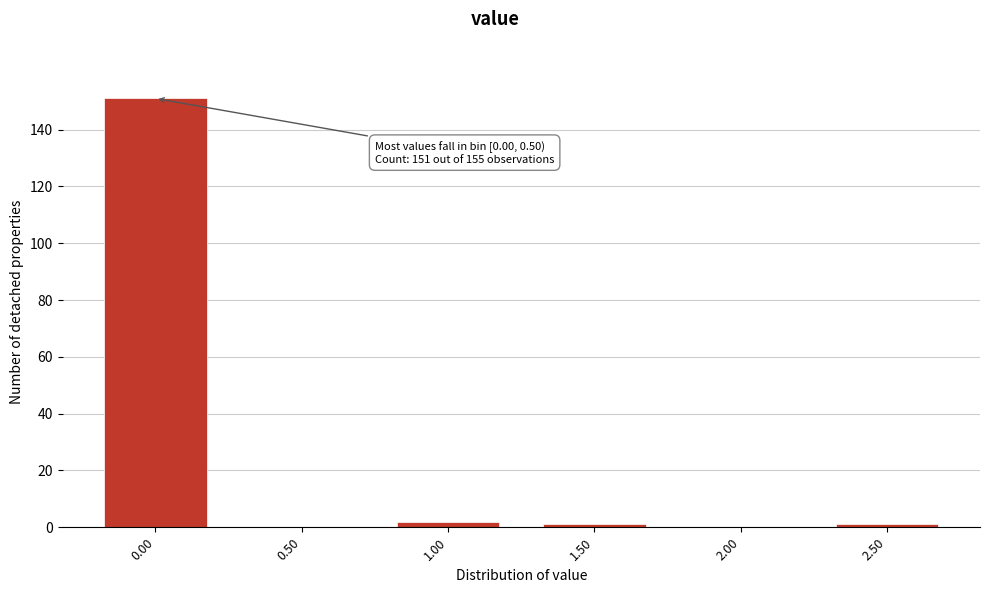

The value at 0.50 is 47. True or false?

False